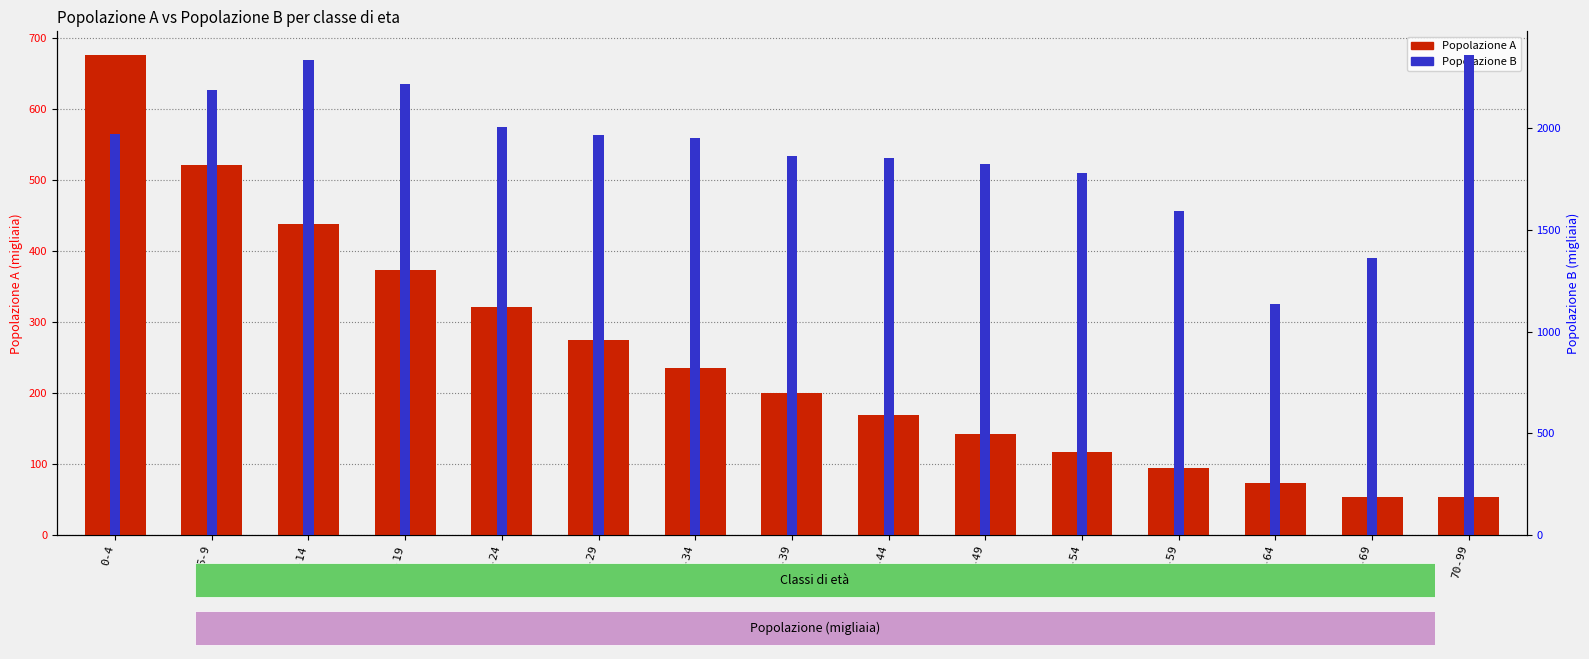

Reading right to left, transcribe all the data shown in this chart.

Popolazione A: 53	53	73	94	117	142	169	200	236	275	321	373	439	522	676
Popolazione B: 2359	1362	1136	1593	1781	1827	1855	1864	1952	1969	2005	2216	2334	2189	1972